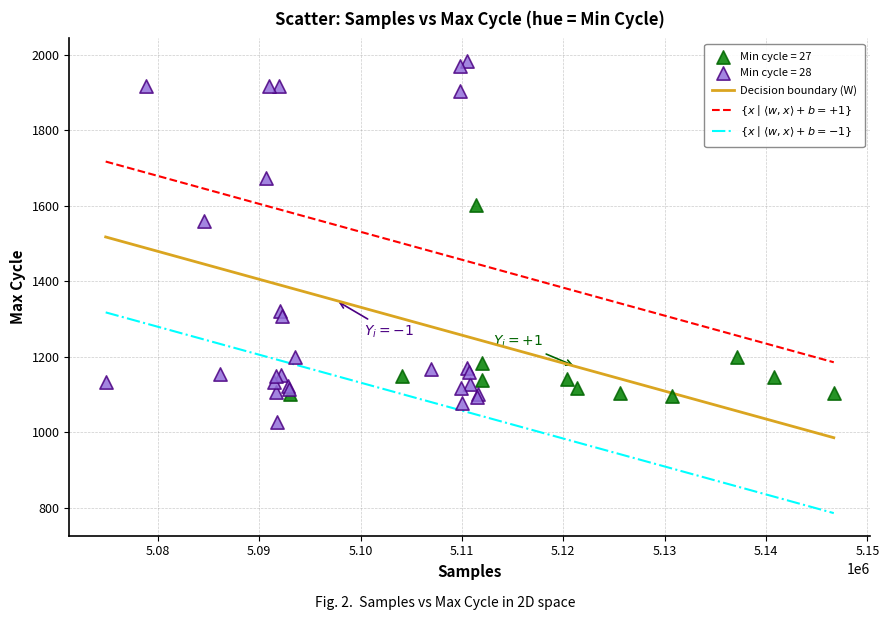

Which series has the widest spread of Y values?

Min cycle = 28